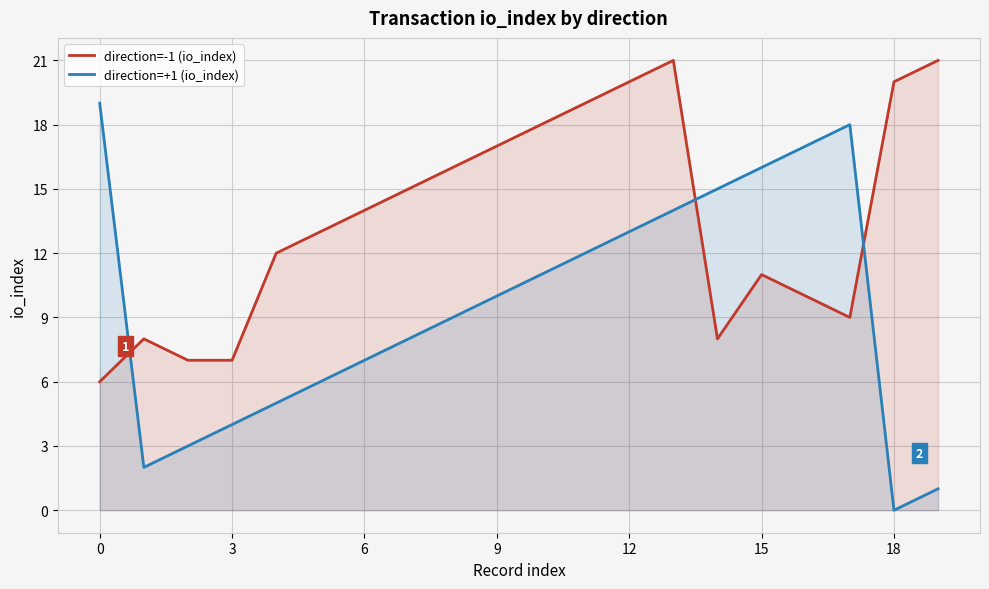

Is it true that direction=-1 (io_index) equals 21 at 13?

True